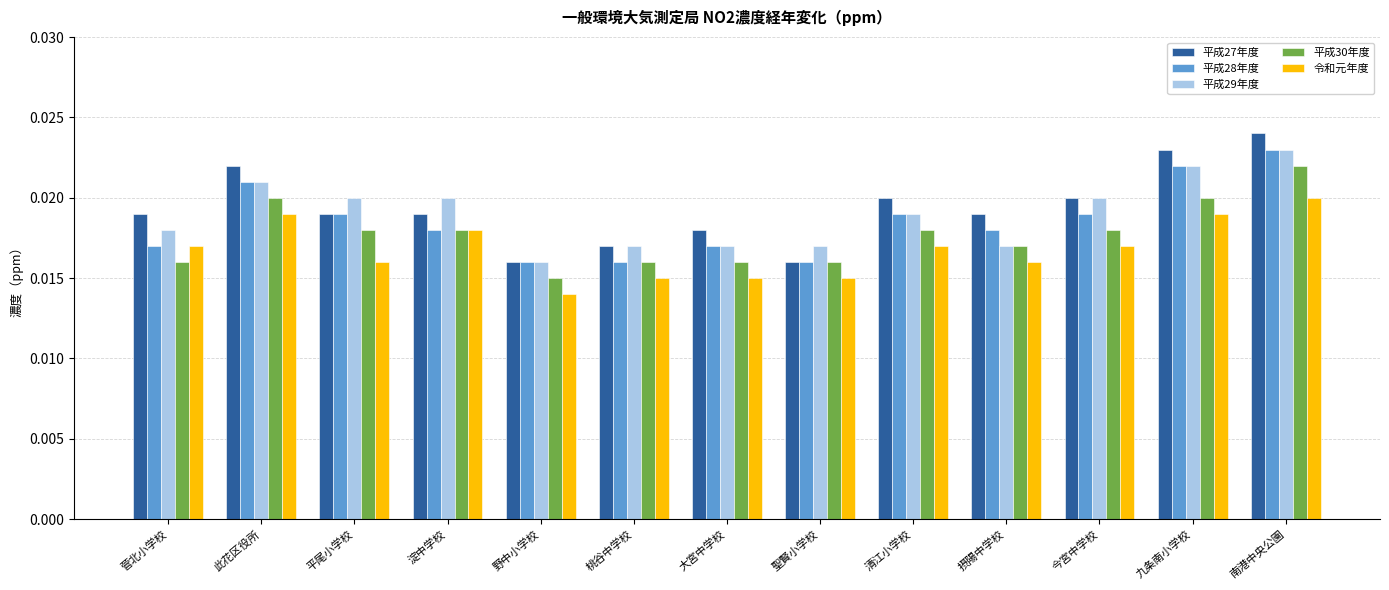

Which series changed the most between 野中小学校 and 清江小学校?

平成27年度